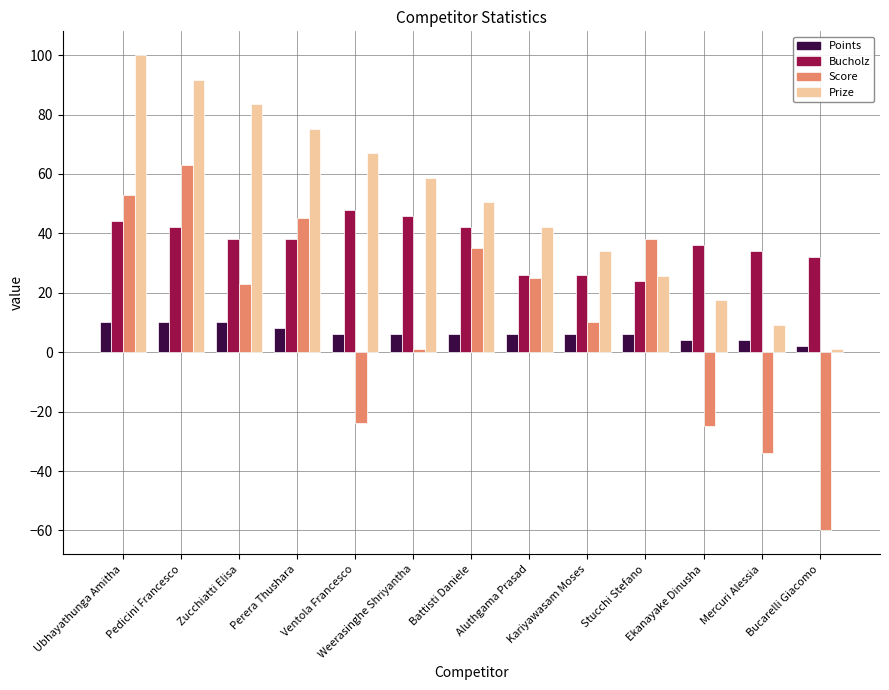

What is the value of the Prize bar at the 1st from the left?

100.0